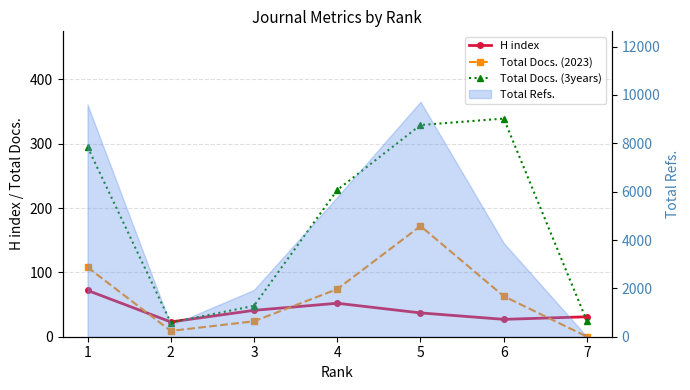

What is the spread (max minus min) of values at 2?

14